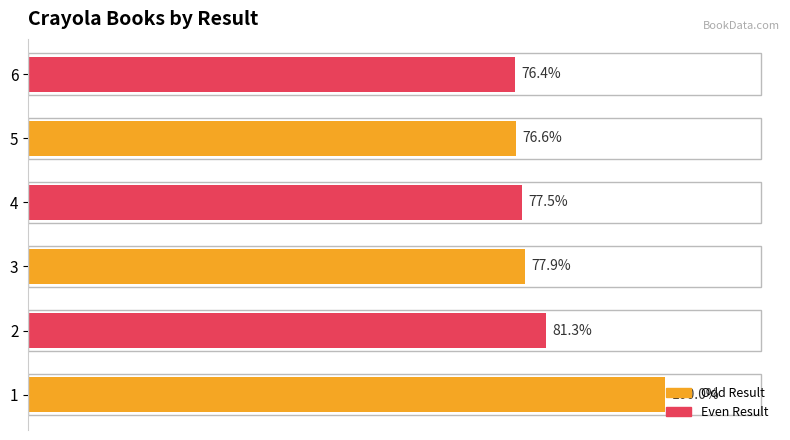

Does the chart contain any negative values?

No